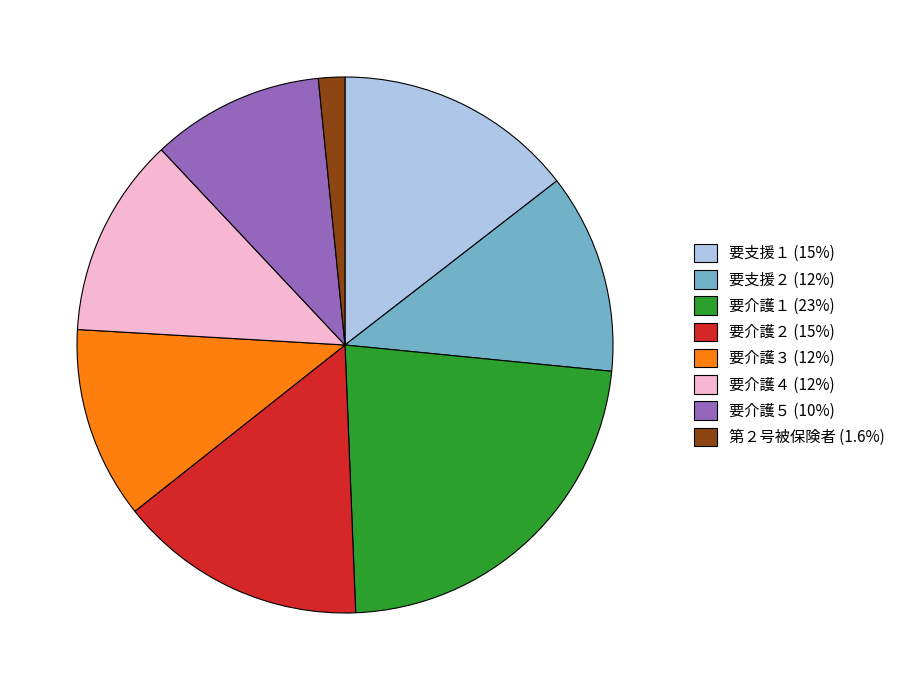

Approximately how many times larger is the value at 要介護４ (12%) compared to 要介護２ (15%)?

0.8